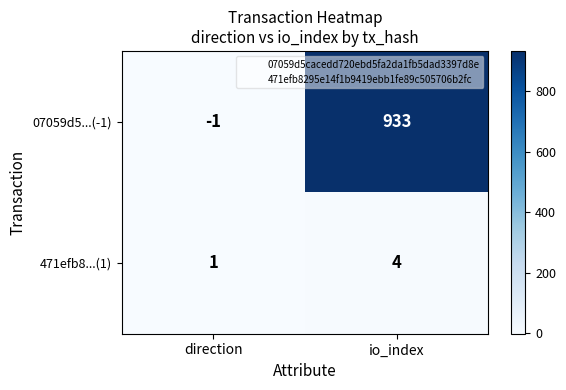

What is the maximum value for 471efb8...(1)?

4